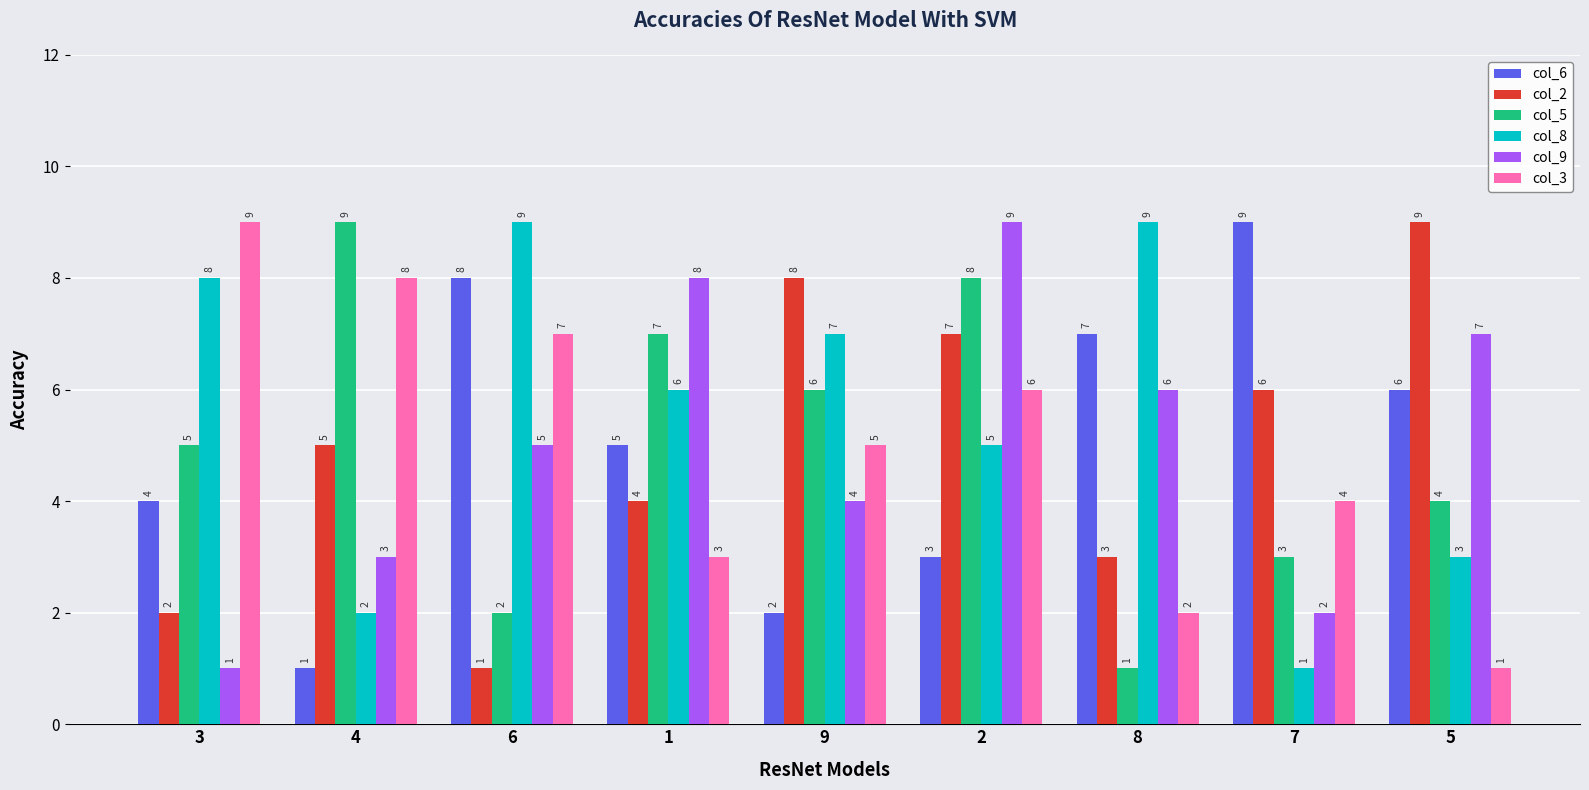

What is the label of the 3rd bar from the left?

6